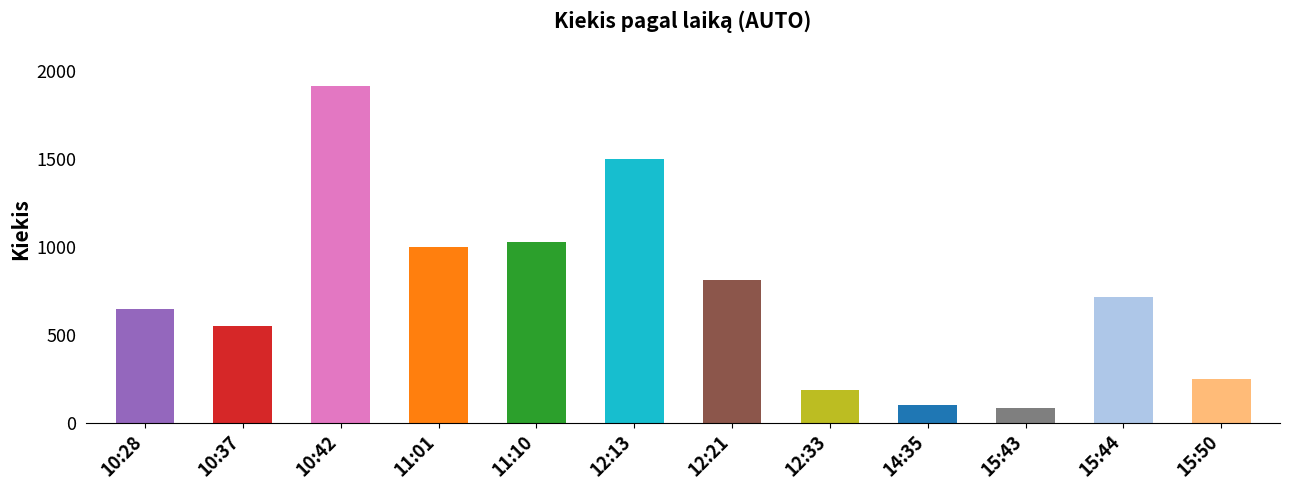

What is the label of the 8th bar from the right?

11:10